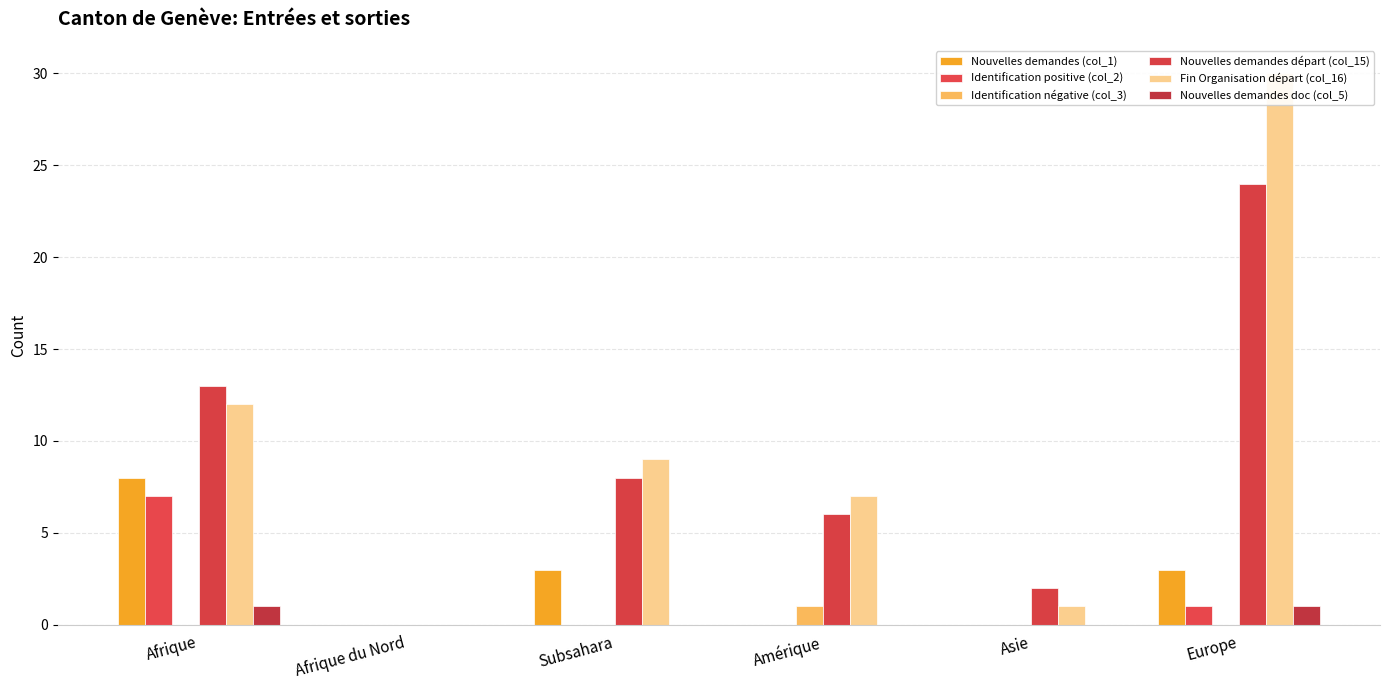

Read the Nouvelles demandes départ (col_15) value at Amérique, to the nearest 10.

10